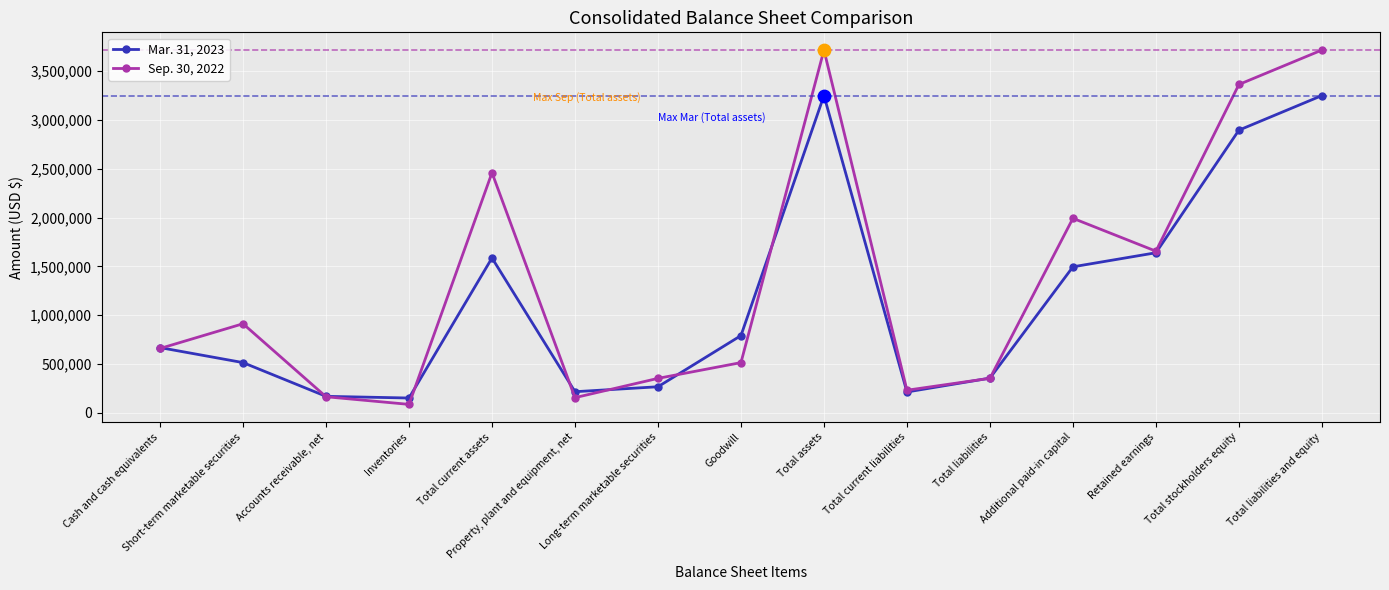

Which series has the largest range (max minus min)?

Sep. 30, 2022